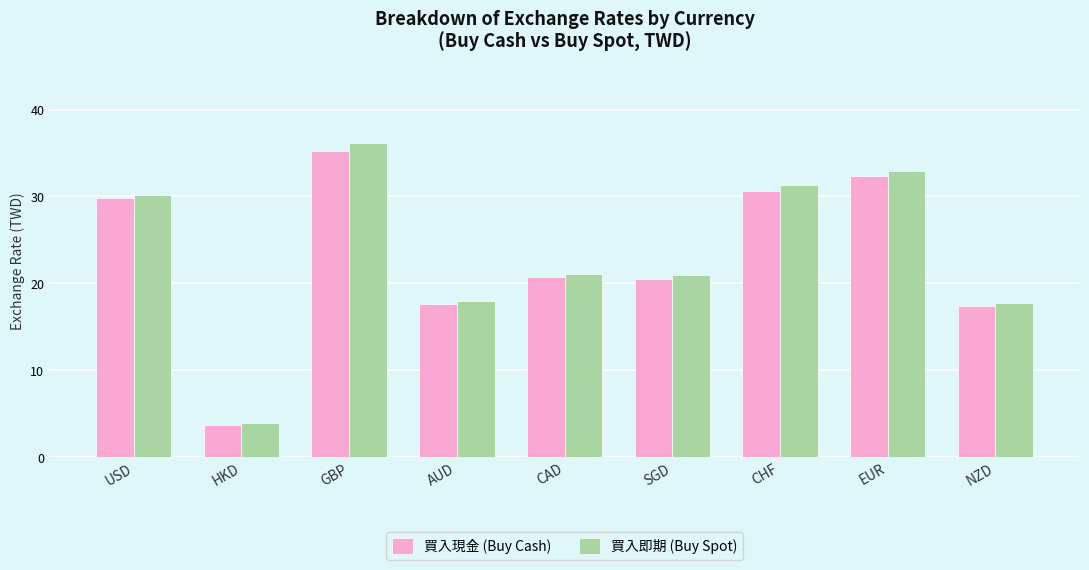

Read the 買入即期 (Buy Spot) value at SGD.

21.0